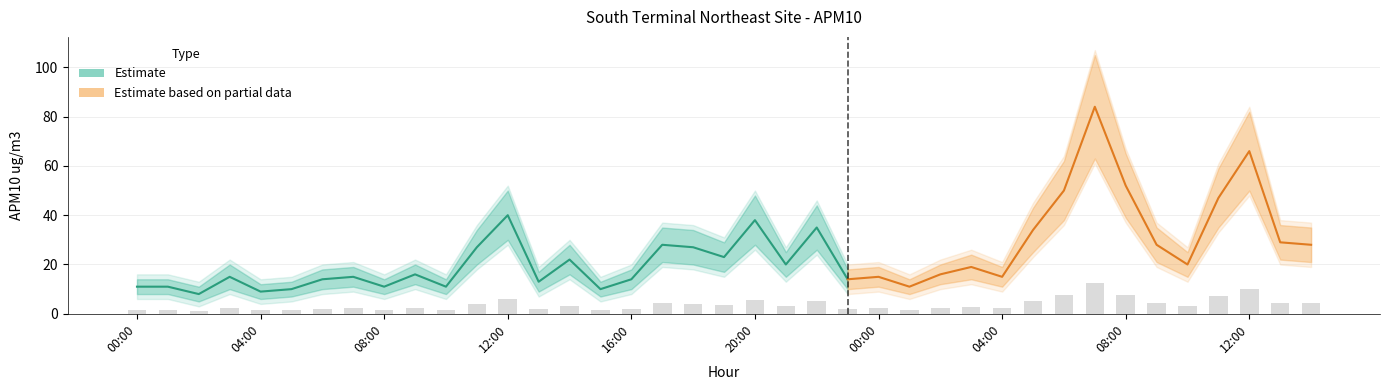

Which label corresponds to the largest value in the chart?

07:00